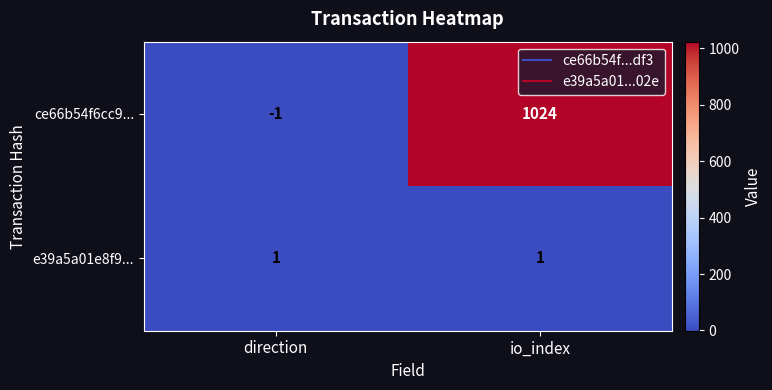

List the series in order of their peak value, highest first.

ce66b54f6cc9..., e39a5a01e8f9...